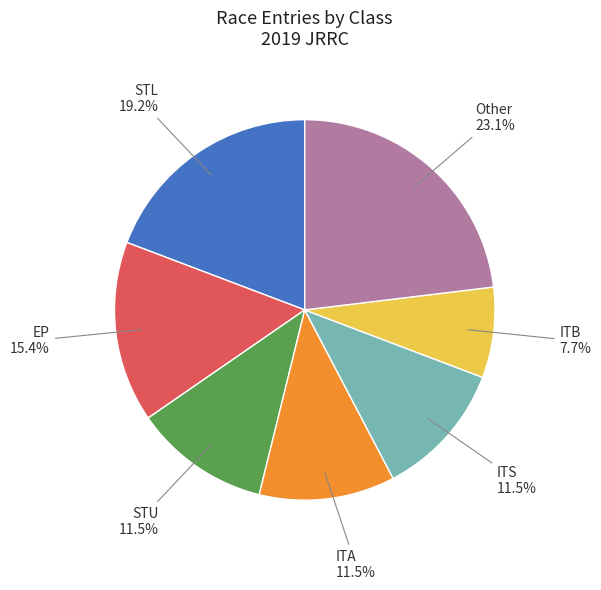

Is there any slice that represents more than half of the pie?

No